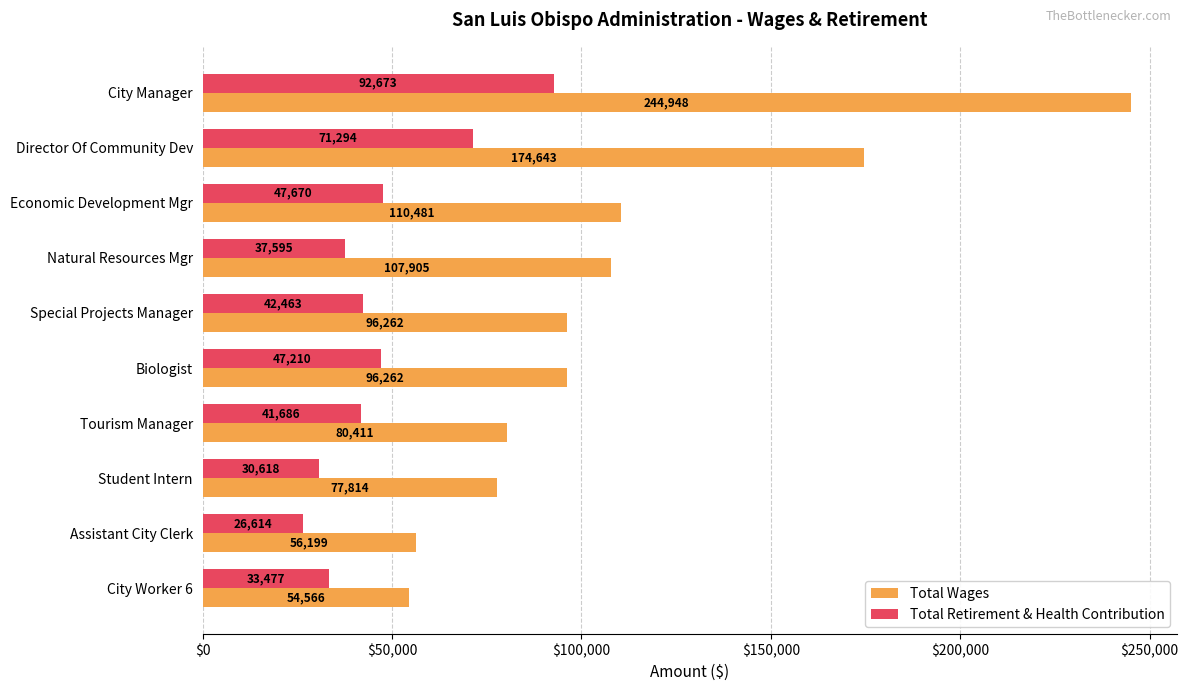

At how many categories does at least one series exceed 157787?

2